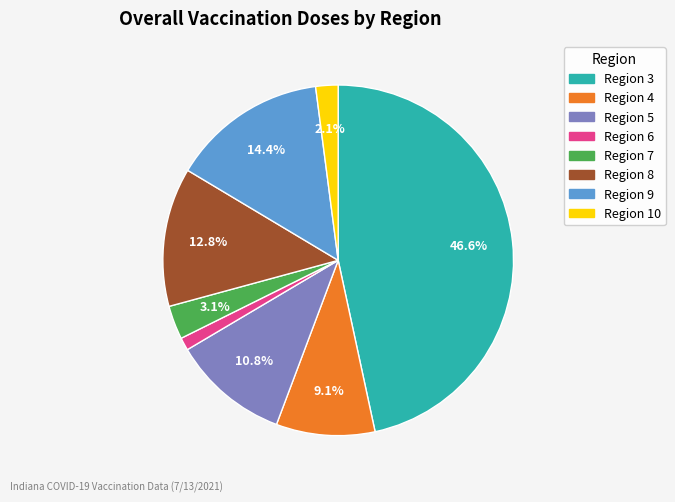

Is there any slice that represents more than half of the pie?

No